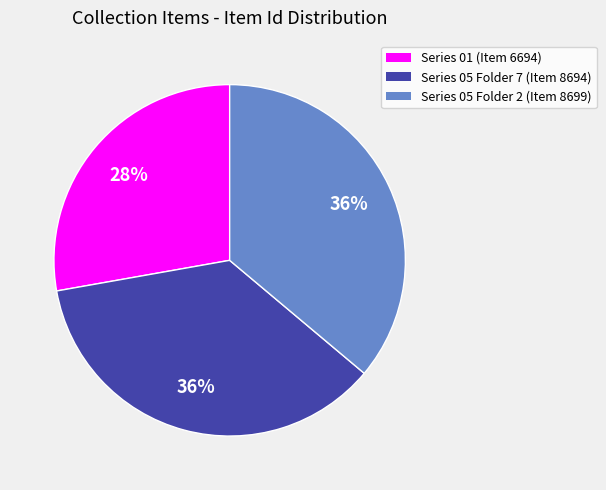

How many segments does this pie chart have?

3